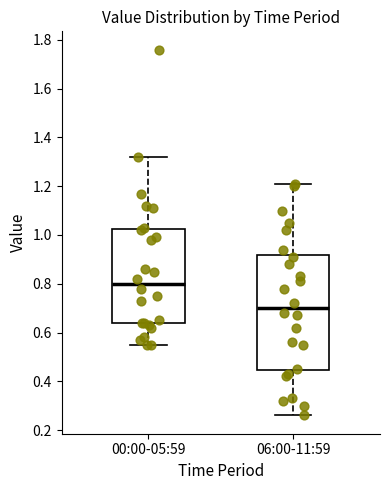

Which box is the tallest, from its lower edge to its upper edge?

06:00-11:59